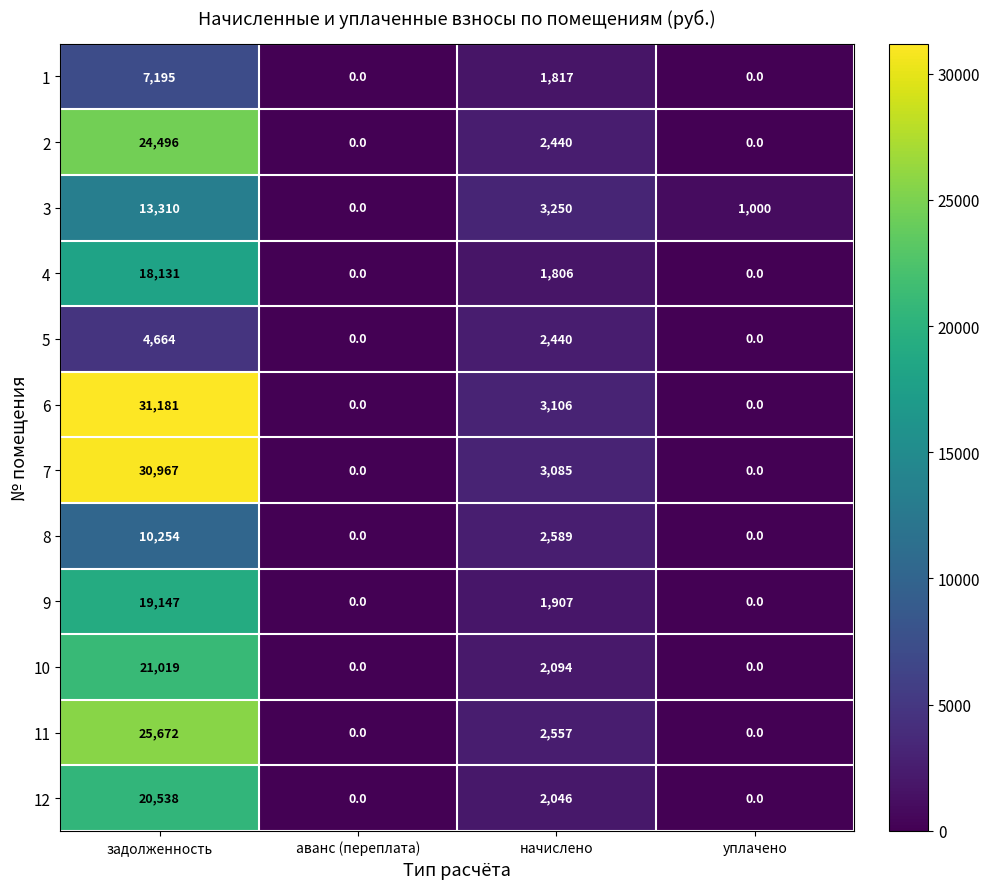

What is the average value of the 12 series?

5646